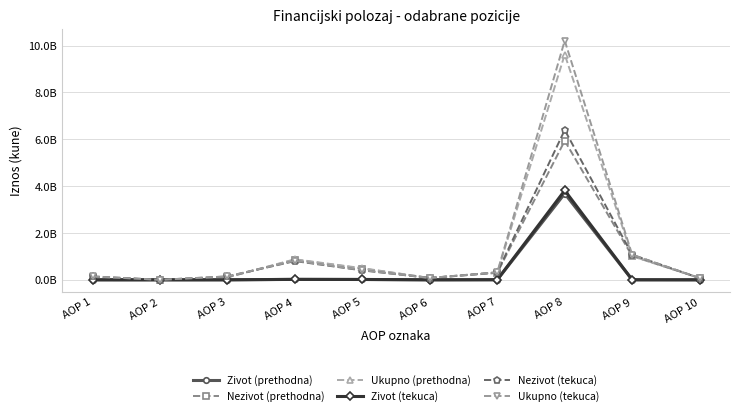

Which has a higher value, AOP 10 or AOP 5?

AOP 5